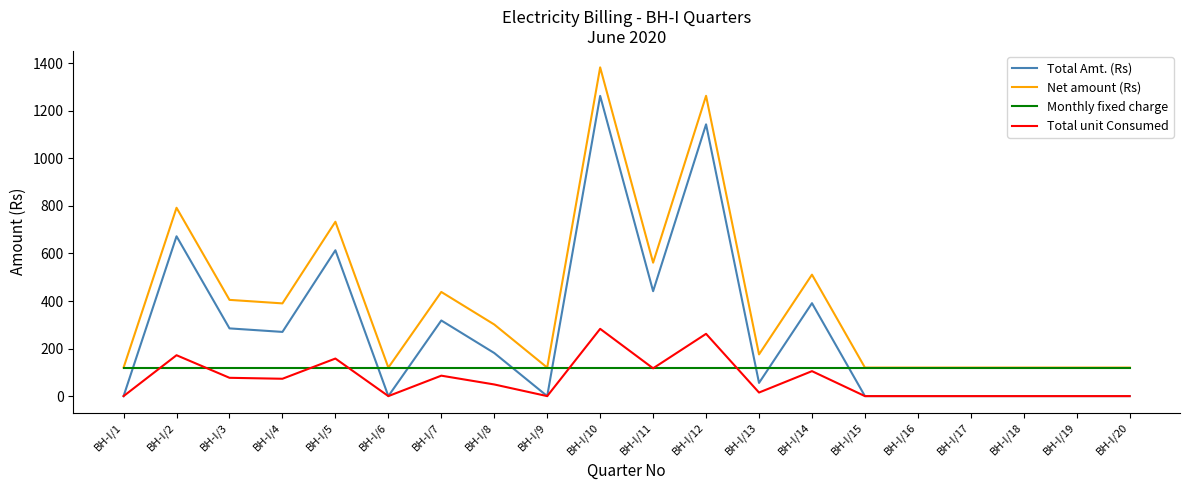

What is the difference between the highest and lowest values at BH-I/14?

406.0